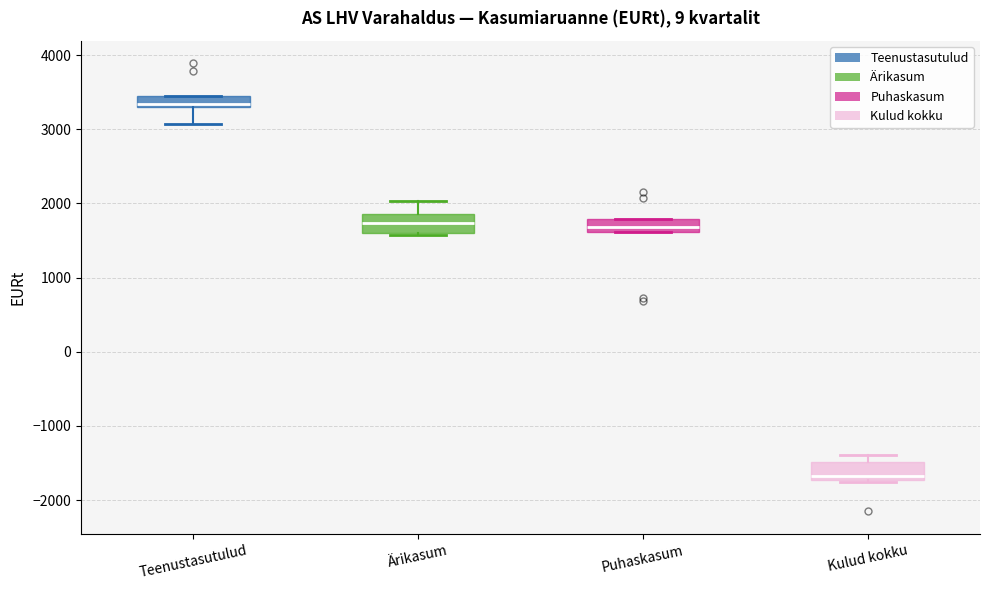

Which box has the highest median line?

Teenustasutulud